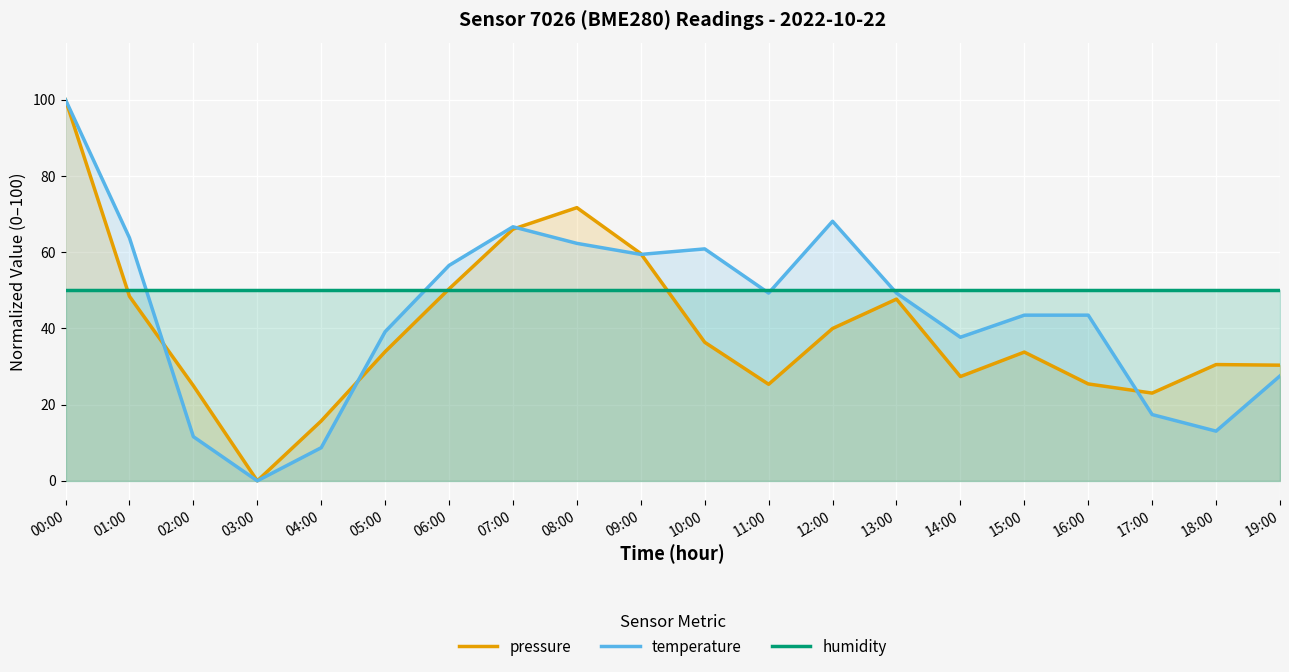

What value does the humidity series have at 14:00?

50.0